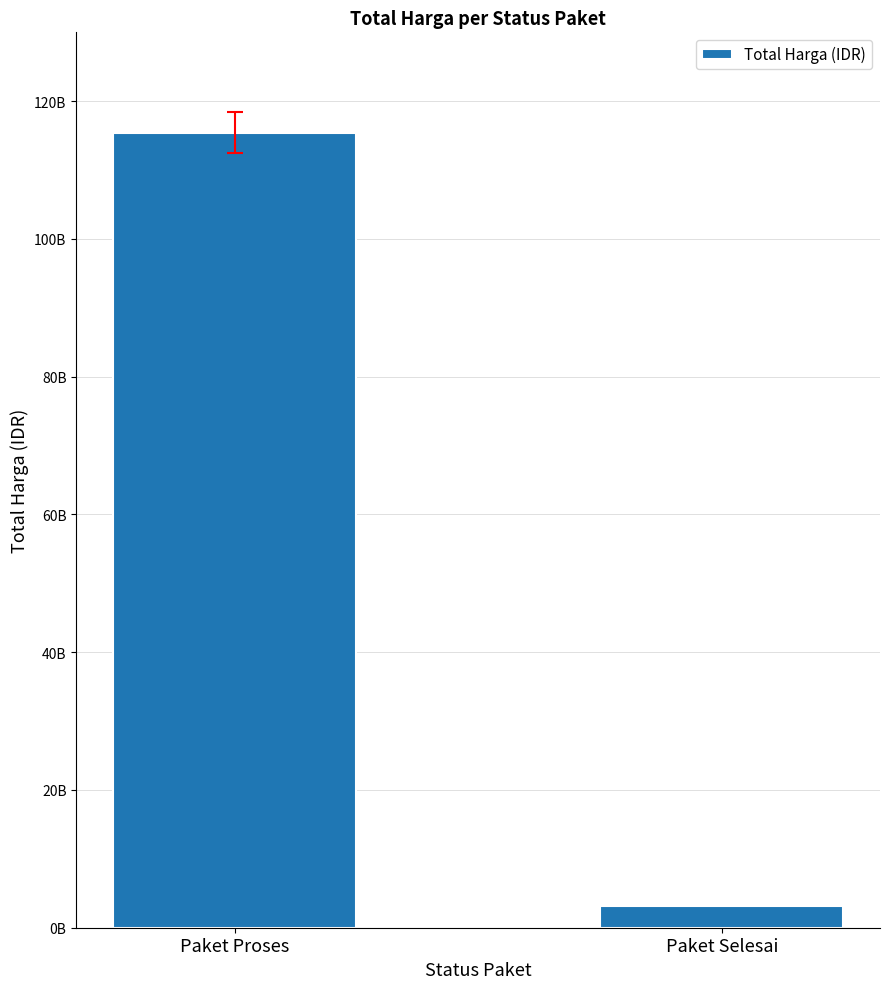

What value does the data have at Paket Selesai, to the nearest 100?

3204000000